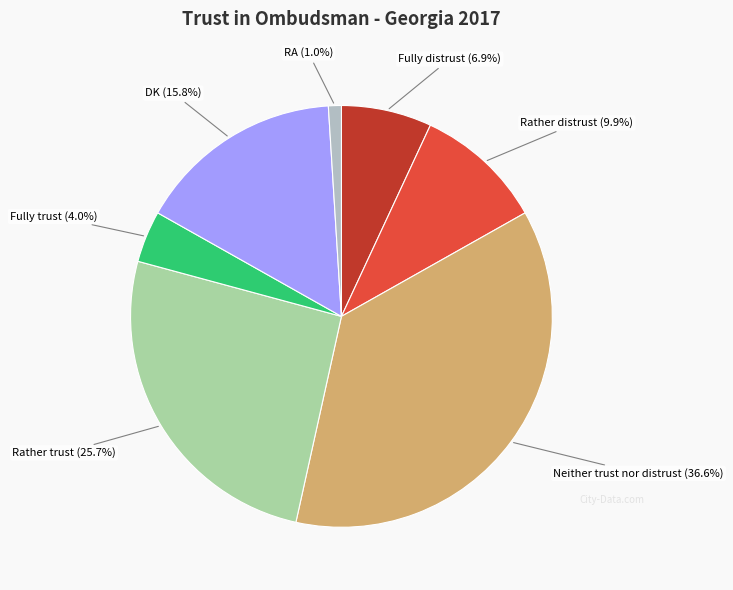

What percentage is the DK slice, to the nearest percent?

16%